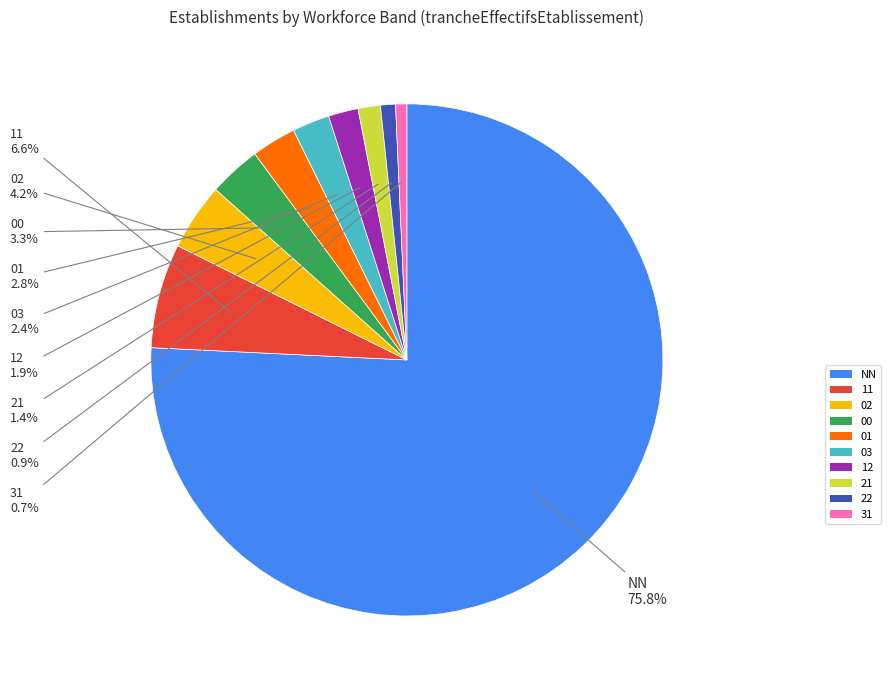

What is the total percentage of 03 and 31?

3.1%